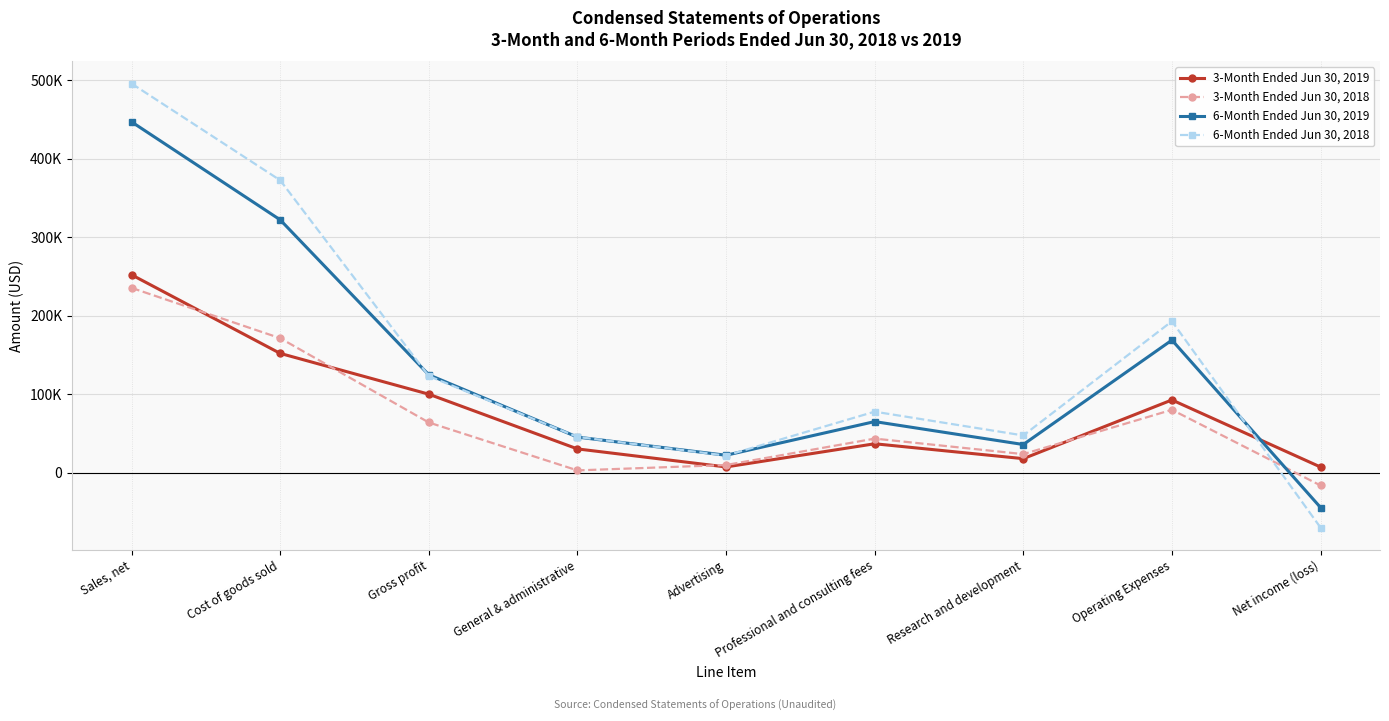

At which category does 3-Month Ended Jun 30, 2019 reach its first local peak?

Professional and consulting fees